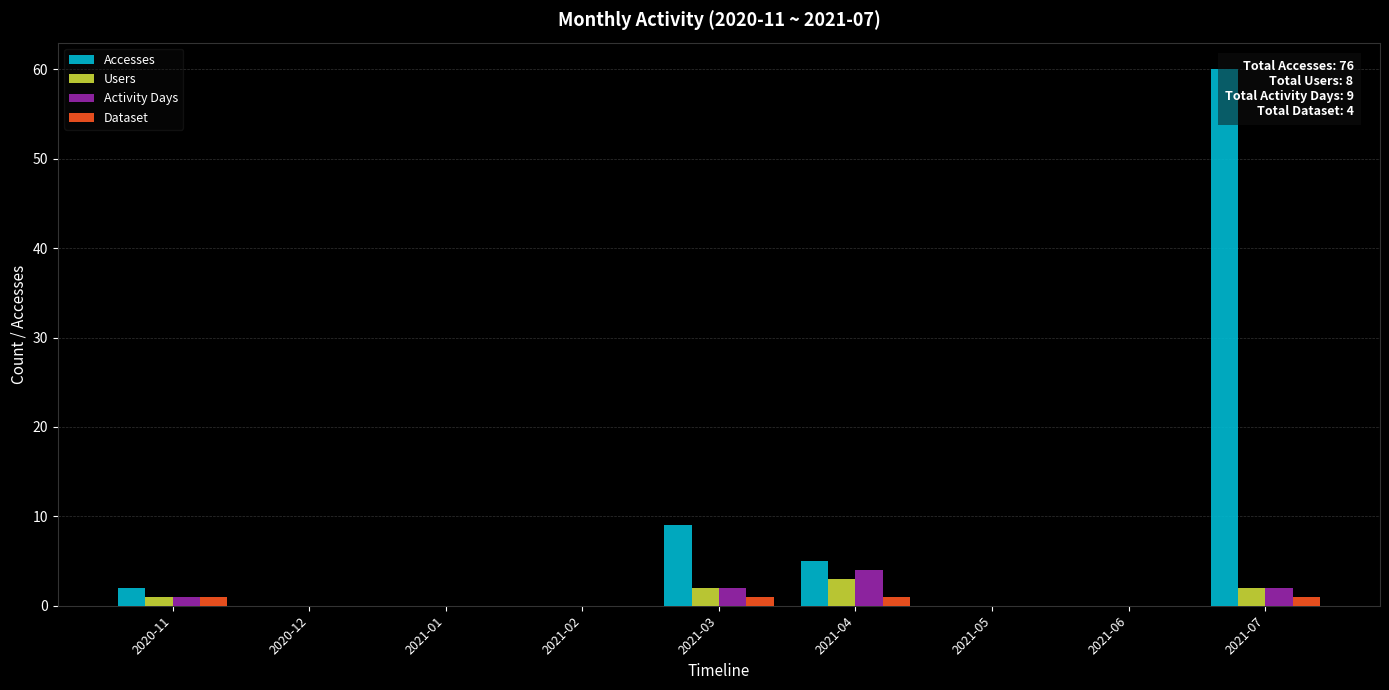

How many groups of bars are there?

9